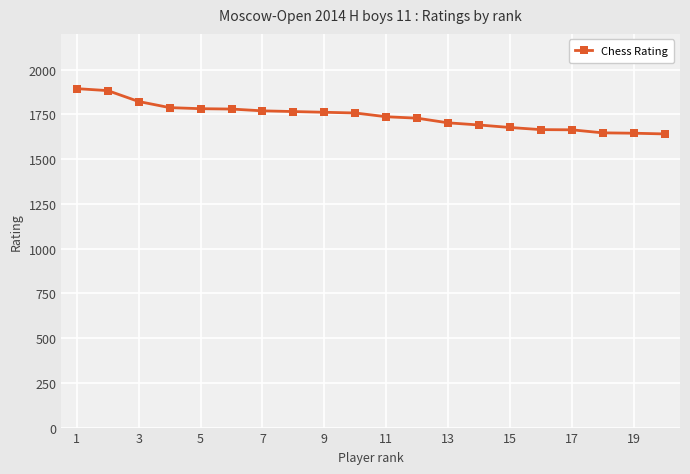

How many data points does each series have?

20